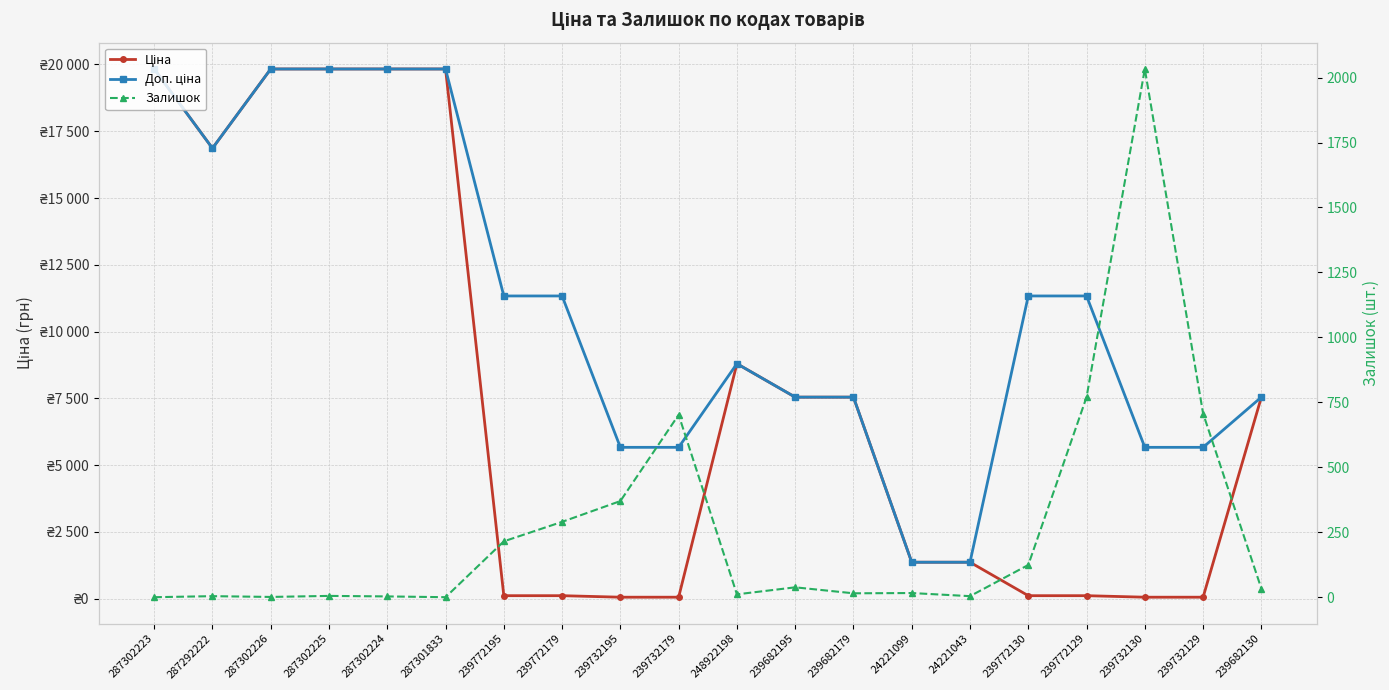

Where is the first local minimum for Доп. ціна?

287292222